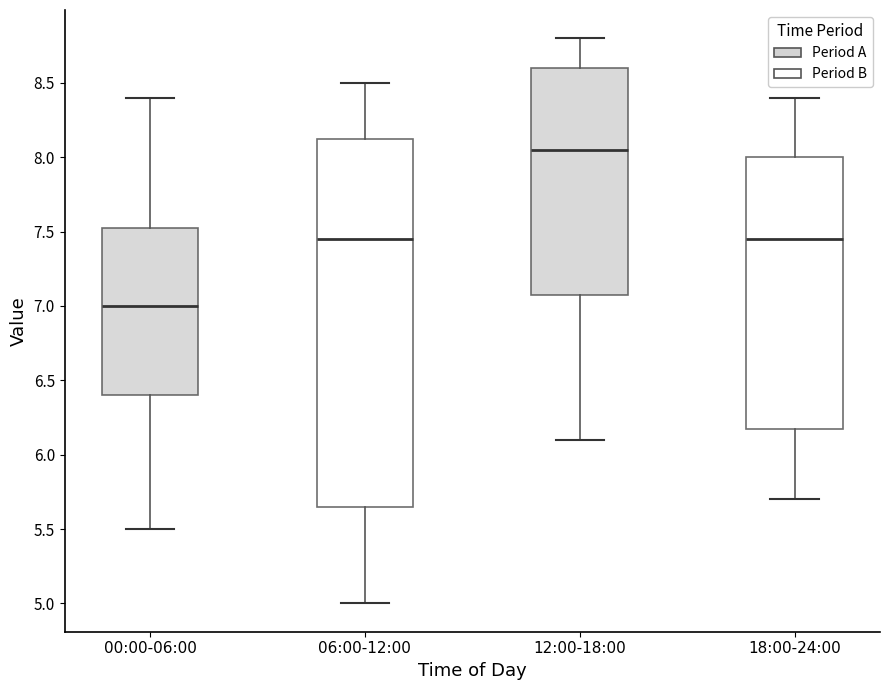

Which box is the tallest, from its lower edge to its upper edge?

06:00-12:00